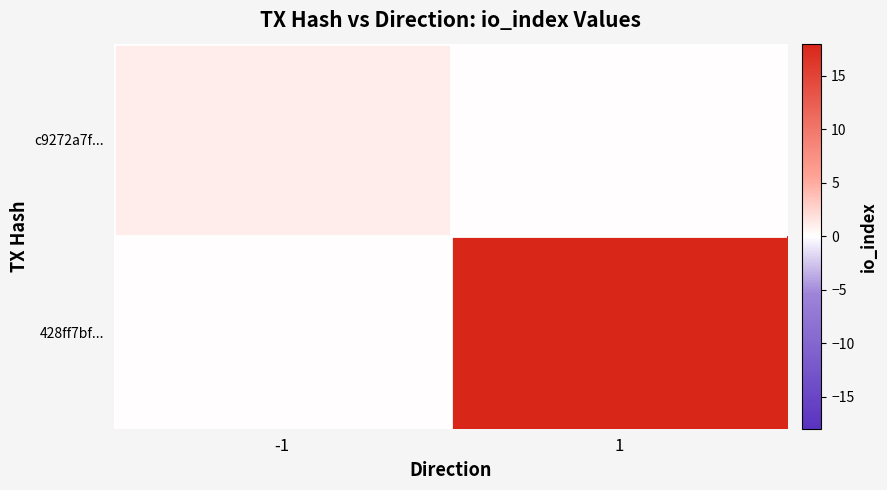

Rank the series by their maximum value, from lowest to highest.

c9272a7f..., 428ff7bf...